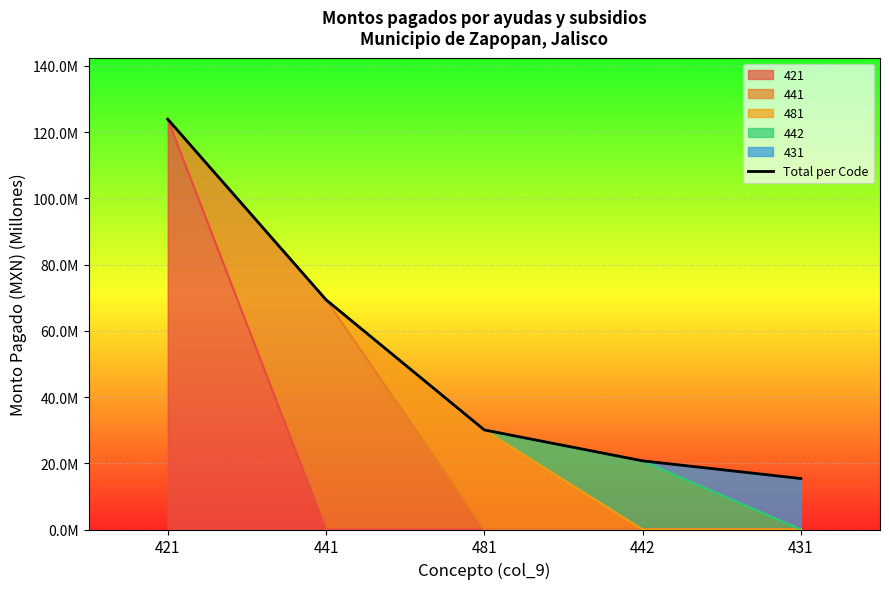

True or false: the data shows 29.5 at 442.

False